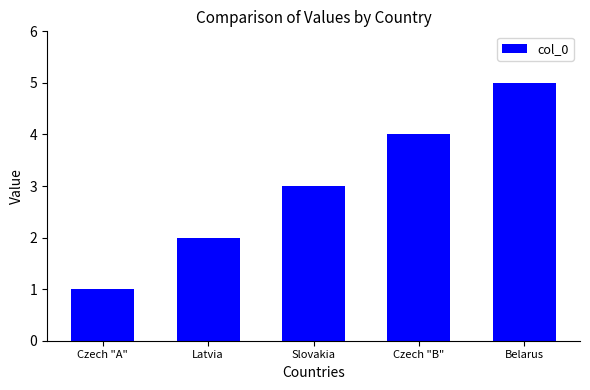

Count the number of categories in the chart.

5